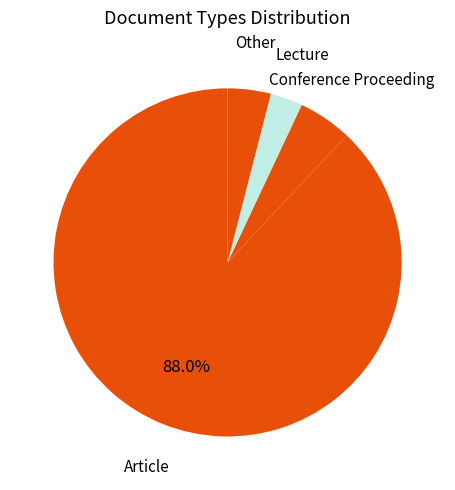

Is there a majority slice in this chart?

Yes